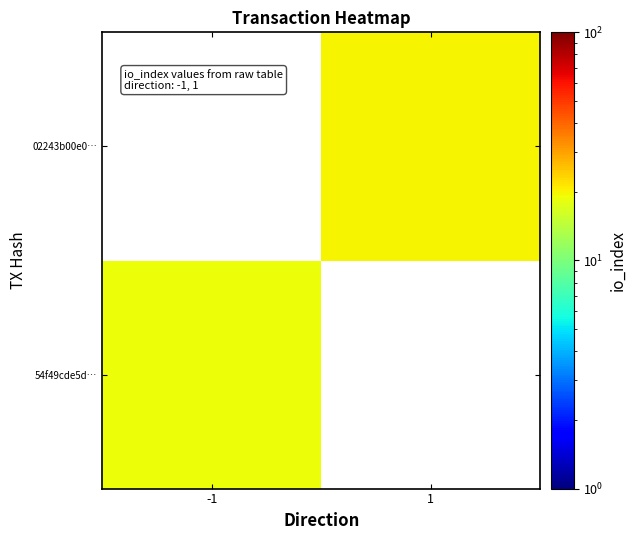

Is it true that 54f49cde5d… equals 19.0 at -1?

True